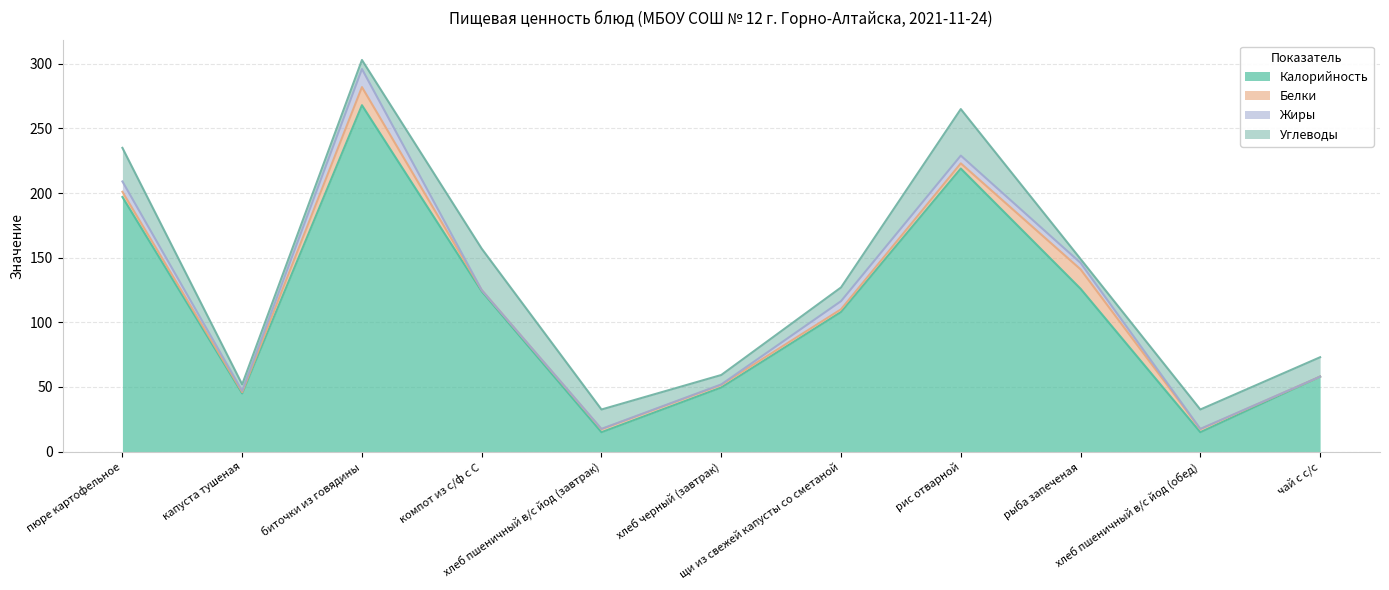

Where is the first local minimum for Жиры?

капуста тушеная